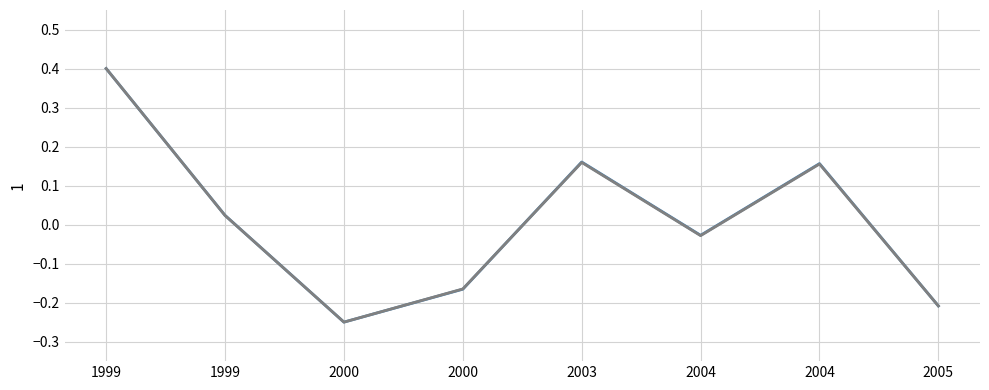

Is this an area chart (filled region under the line)?

No